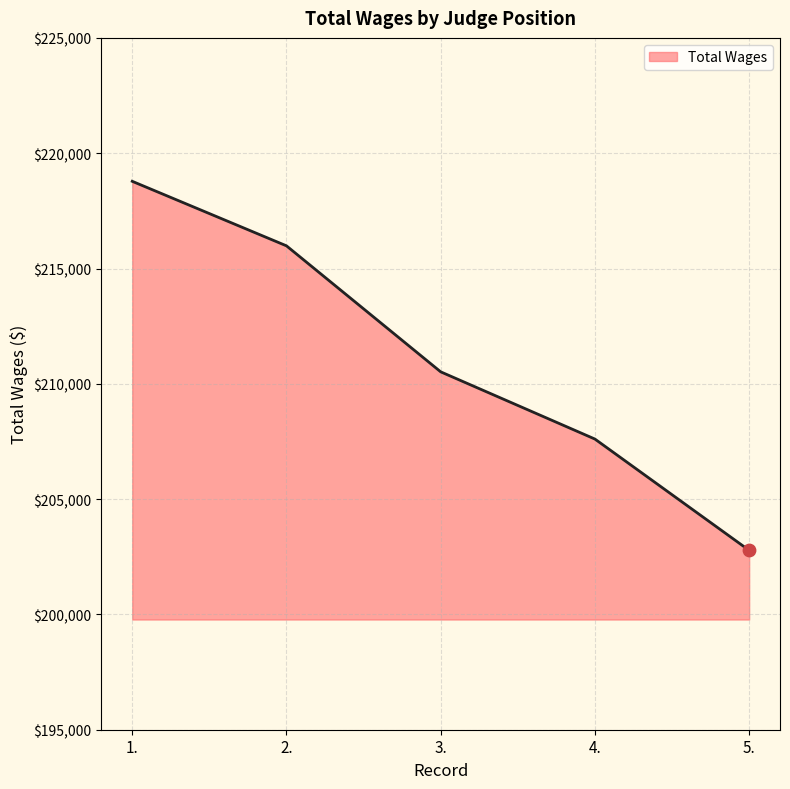

Approximately how many times larger is the value at 3. compared to 1.?

1.0